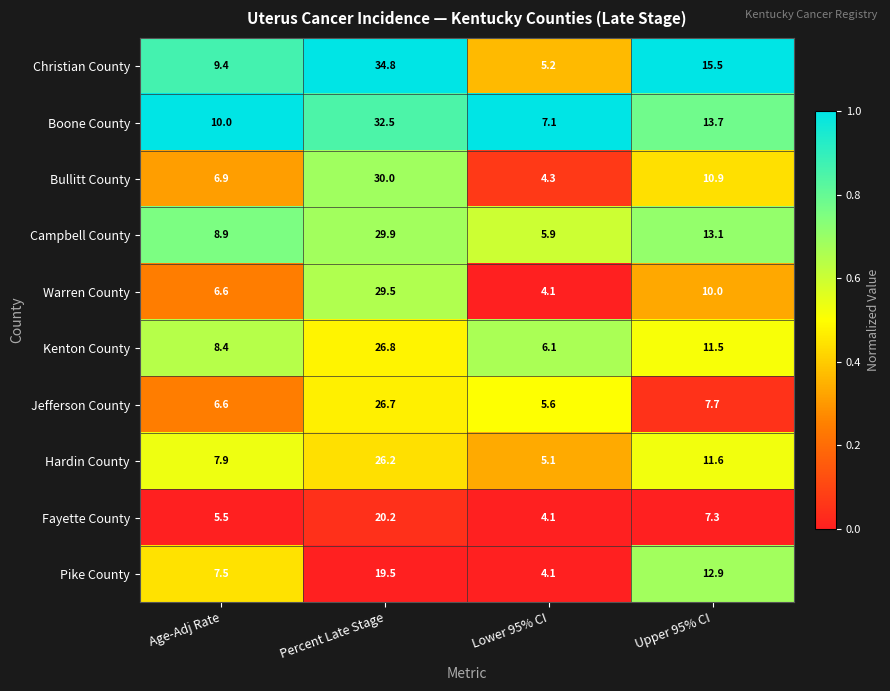

What is the difference between the highest and lowest values at Upper 95% CI?

8.2